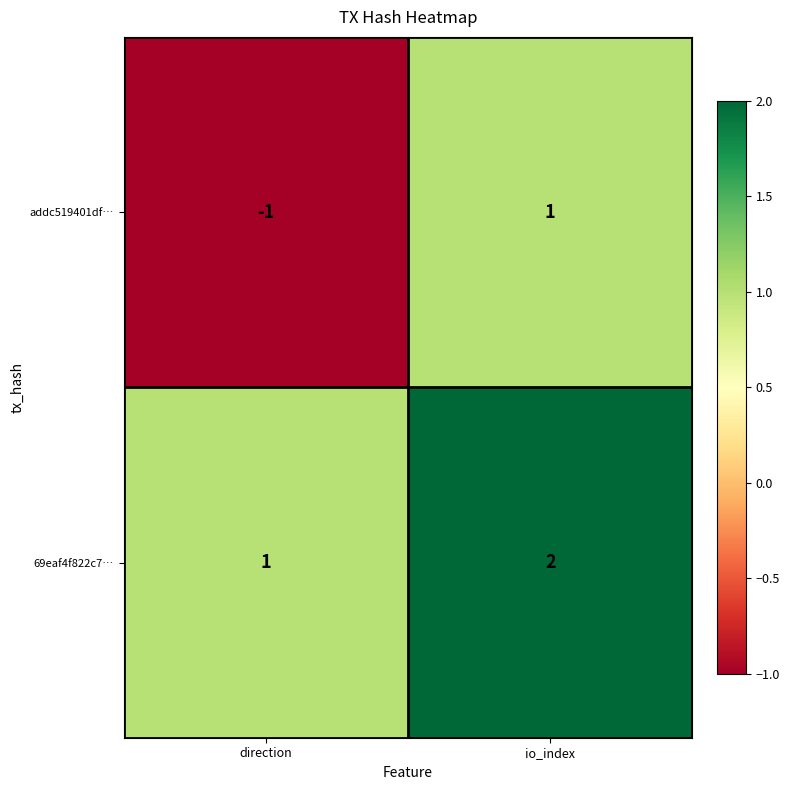

Reading right to left, what are all the values shown in this chart?

addc519401df…: io_index=1	direction=-1
69eaf4f822c7…: io_index=2	direction=1